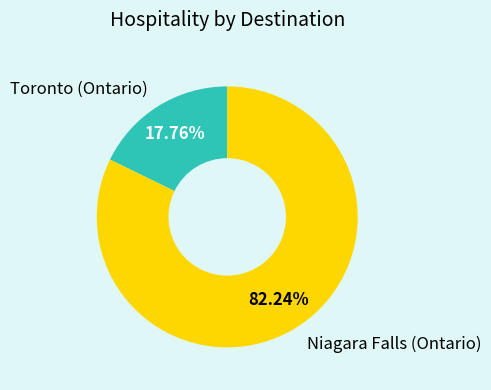

Does any single category account for the majority?

Yes